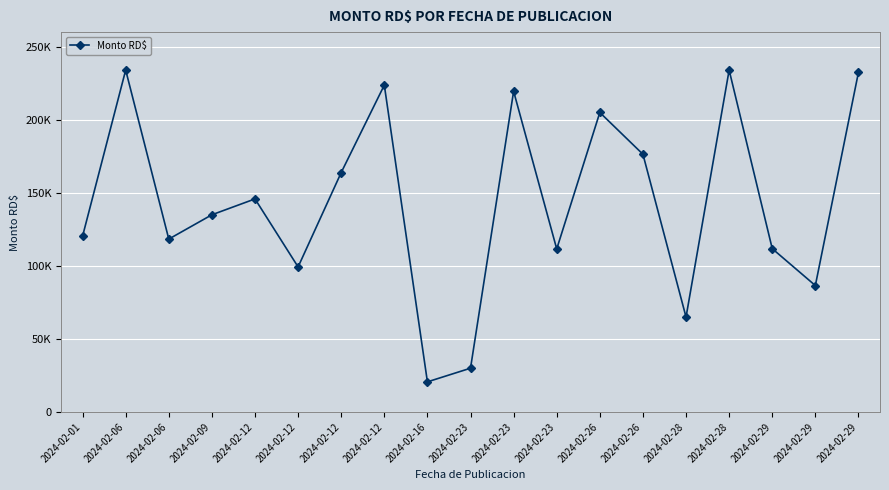

What is the sum of all values?

2733474.9